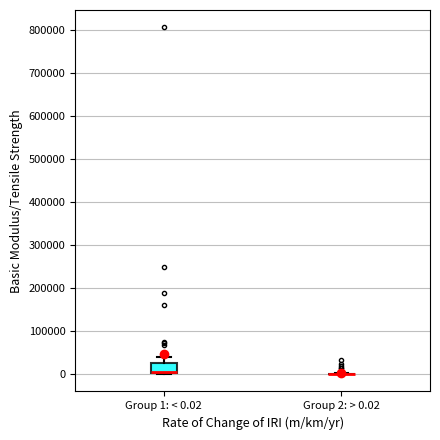

Reading left to right, transcribe this box plot: for each box, give where its median line is, the range the box spans, and where its two whiskers end, as read against the y-axis. The values are not printed on the chart, so give them approximately, as read against the axis.

Group 1: < 0.02: median 10000 (drawn on the box's lower edge), box 0 to 30000, whiskers 0 to 40000
Group 2: > 0.02: box collapsed to a line at 0, whiskers 0 to 0